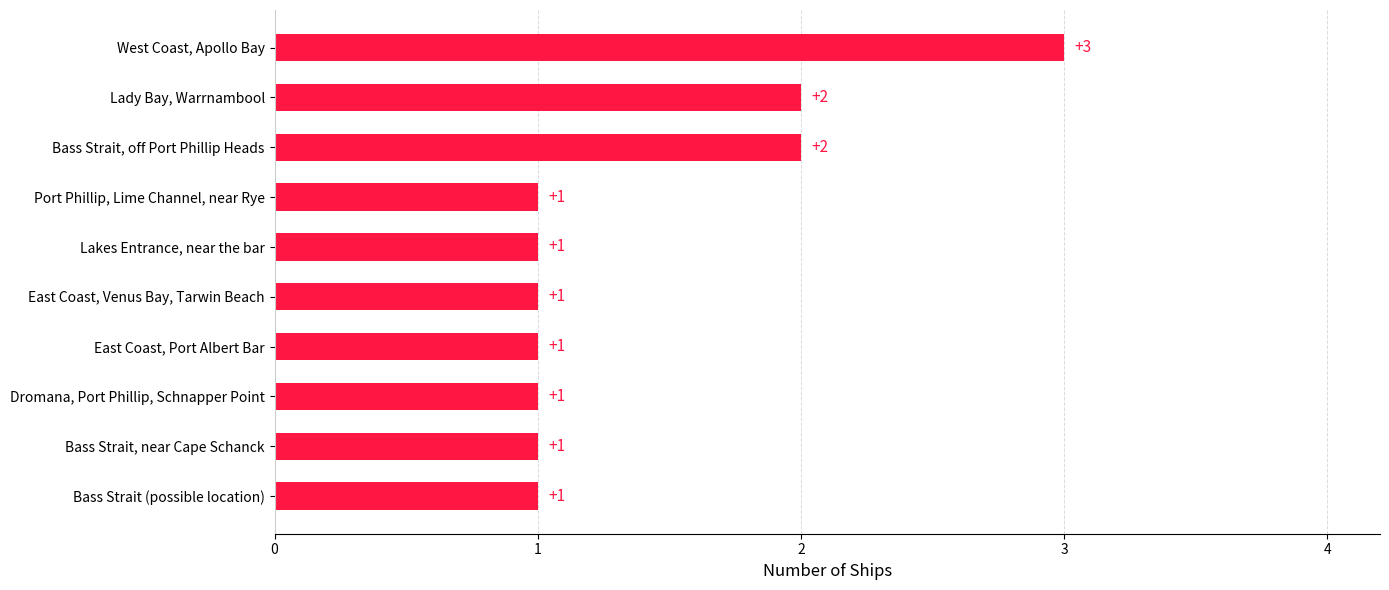

True or false: the data shows 1 at East Coast, Port Albert Bar.

True